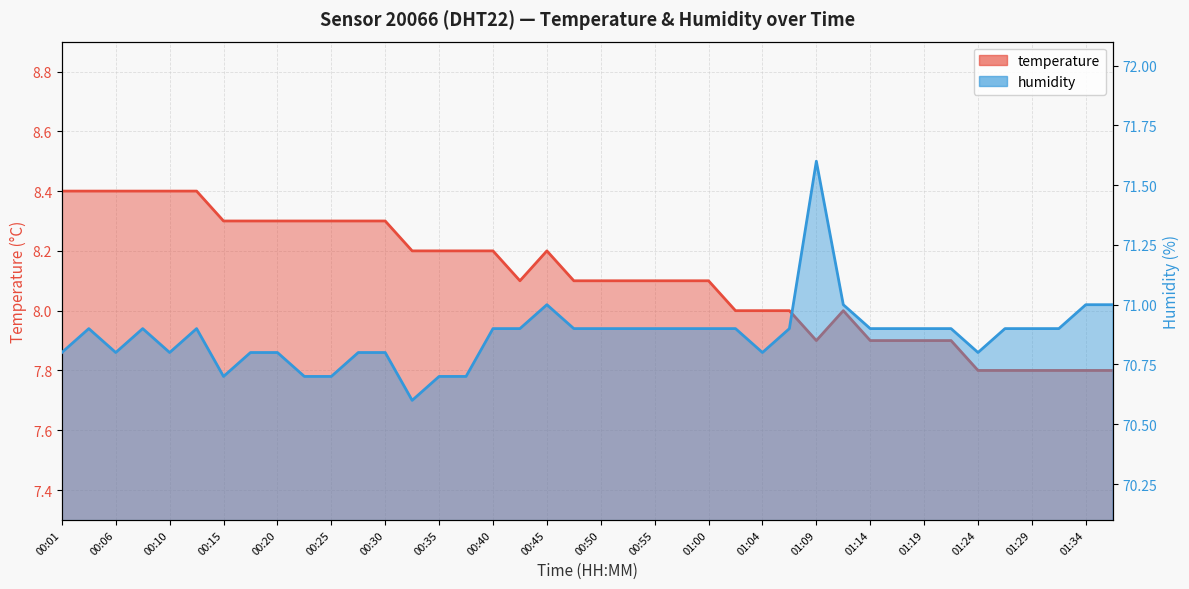

Where does the temperature series first go above 8?

00:01